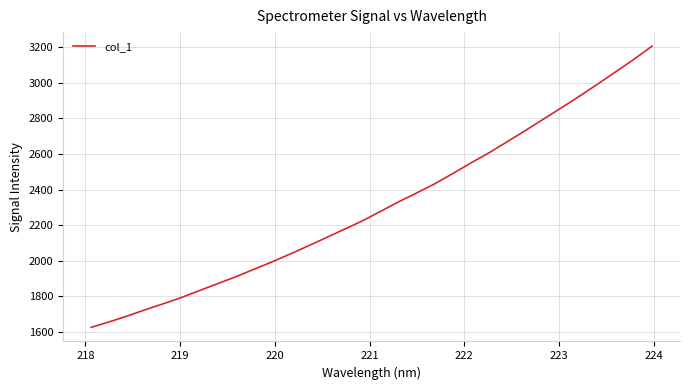

True or false: the data has more than 1 interior local peaks.

False